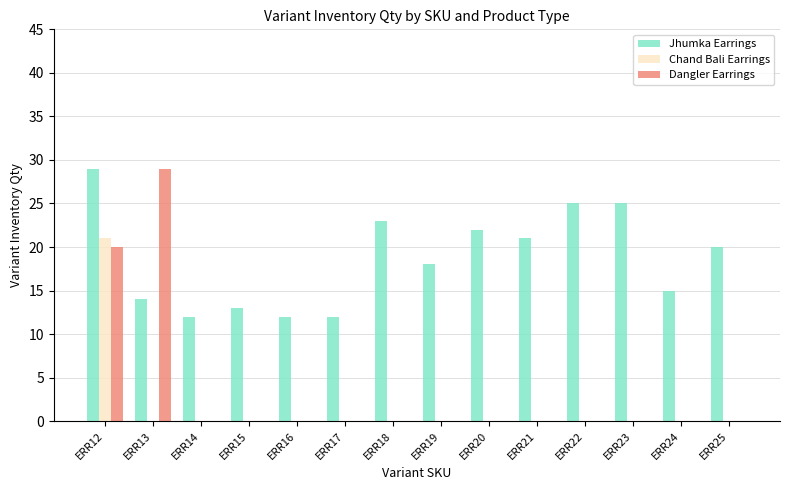

At which label does Jhumka Earrings reach its peak?

ERR12